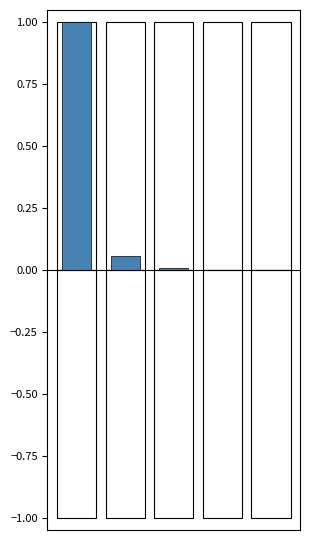

The negative series shows 0.0 at 0. True or false?

True